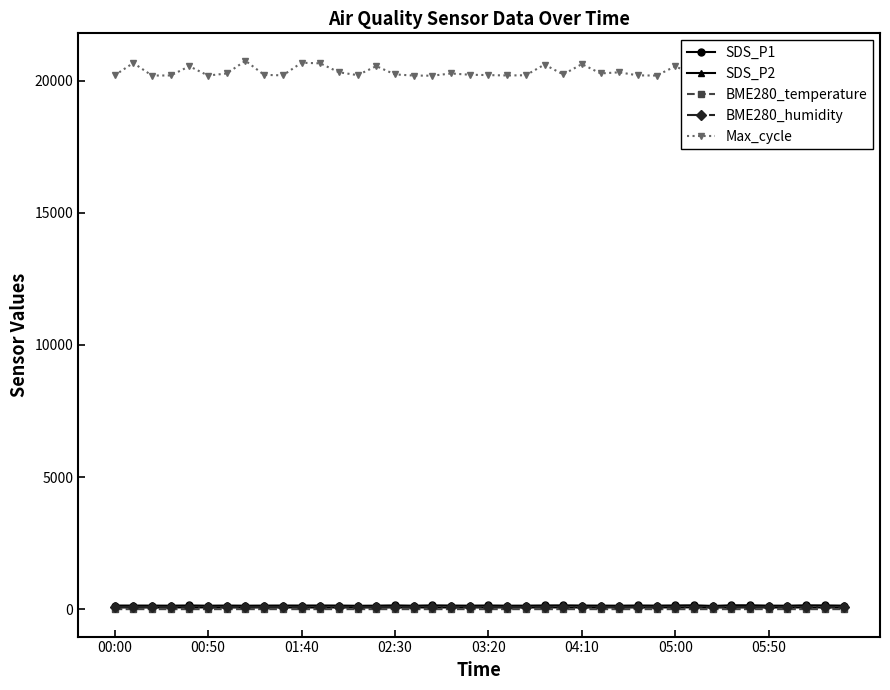

Which series has the largest range (max minus min)?

Max_cycle